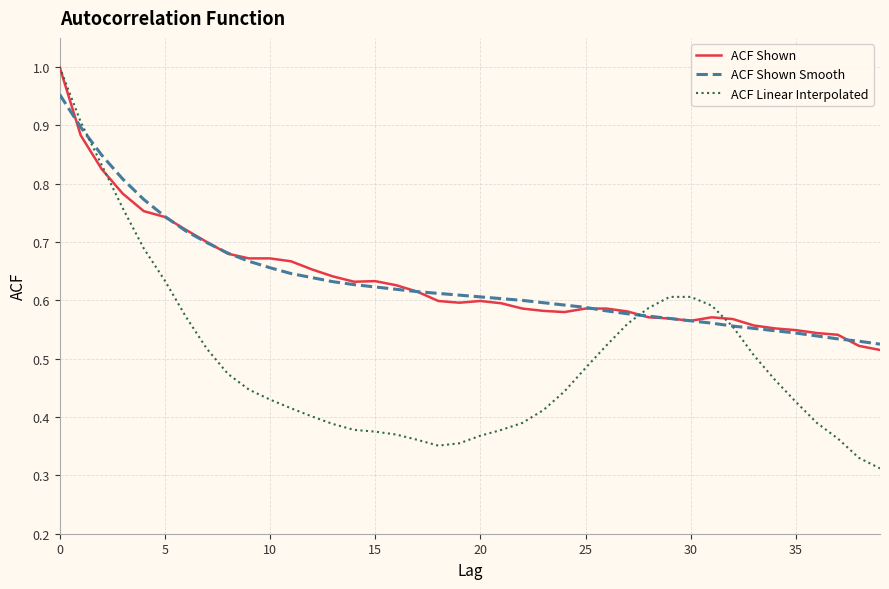

Which series has the widest spread of values?

ACF Linear Interpolated